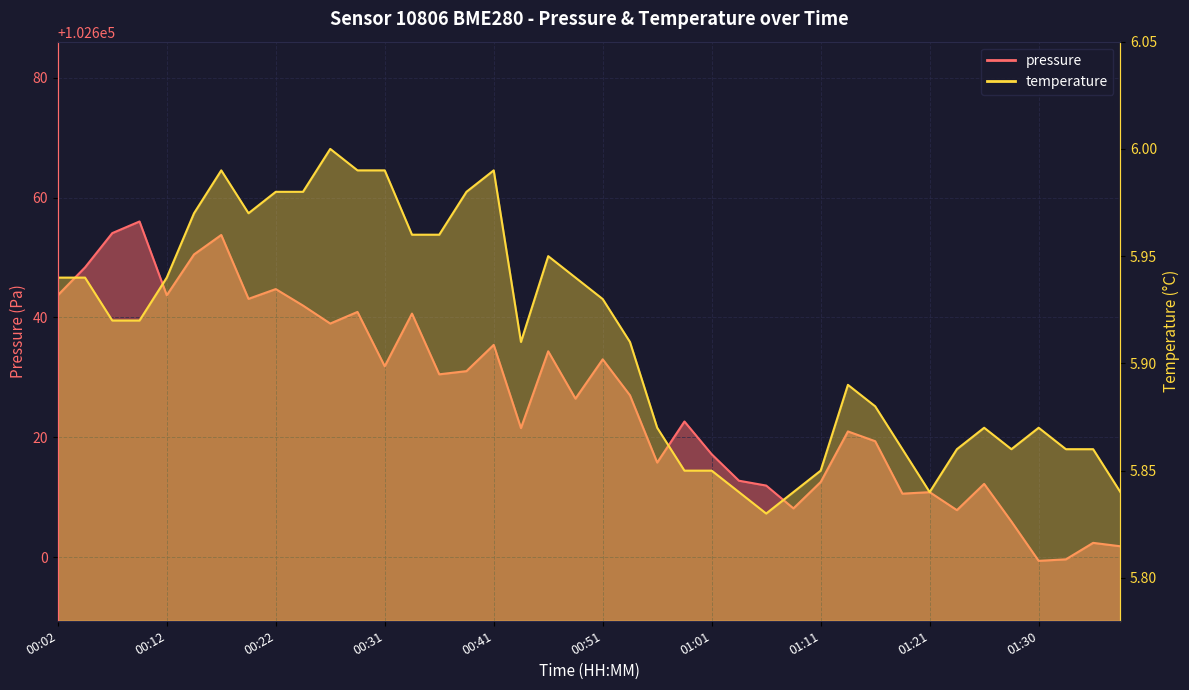

Rank the series by their average value, from lowest to highest.

temperature, pressure